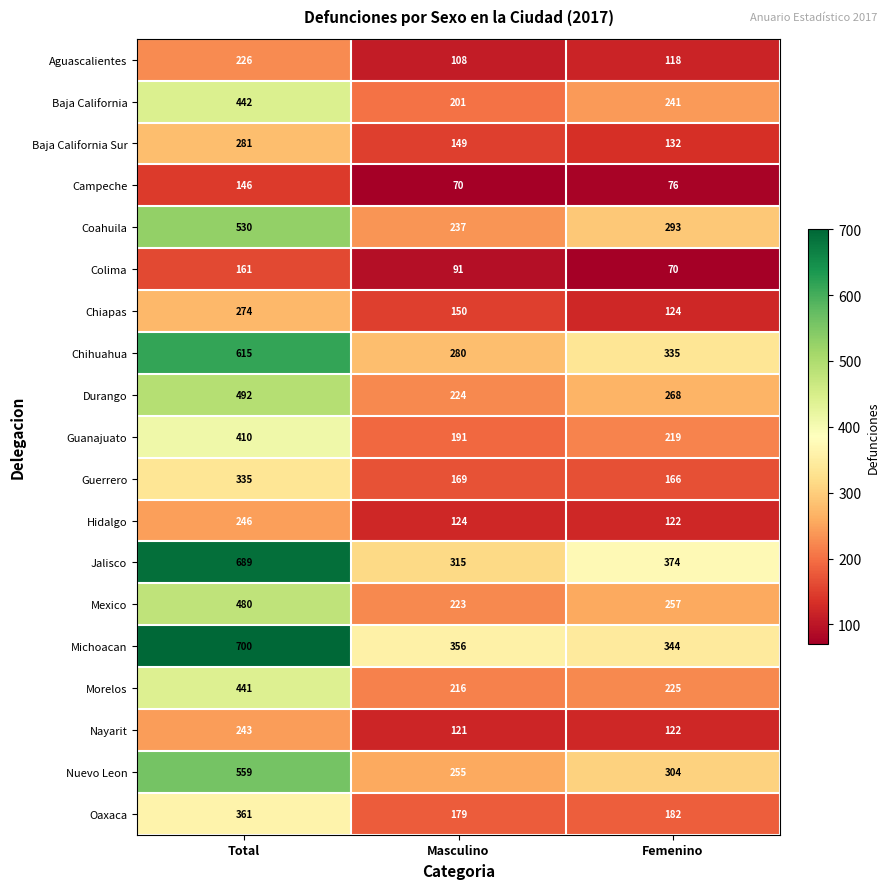

Read the Morelos value at Masculino.

216